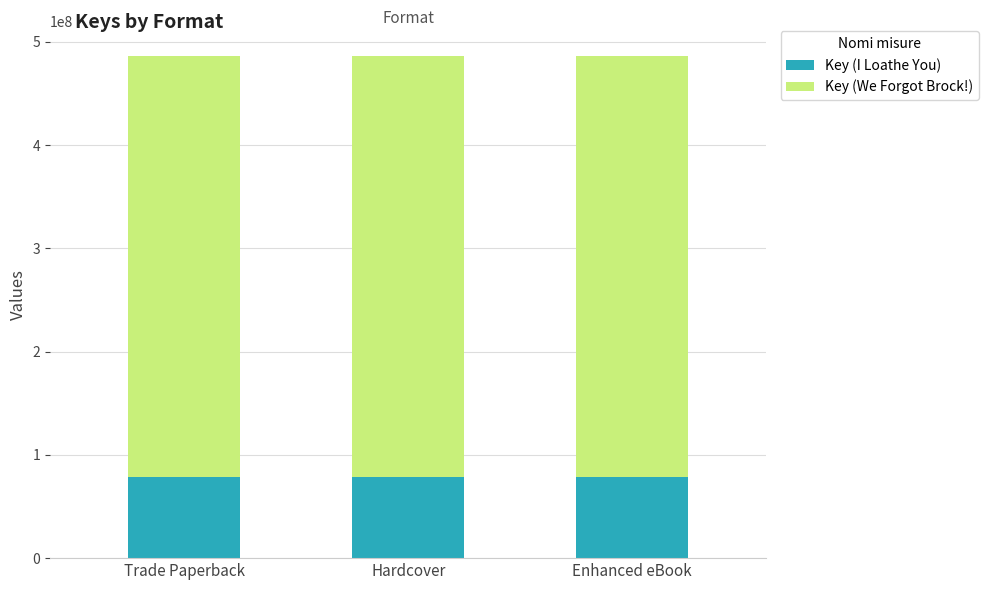

What is the highest value of the Key (I Loathe You) series?

78477772